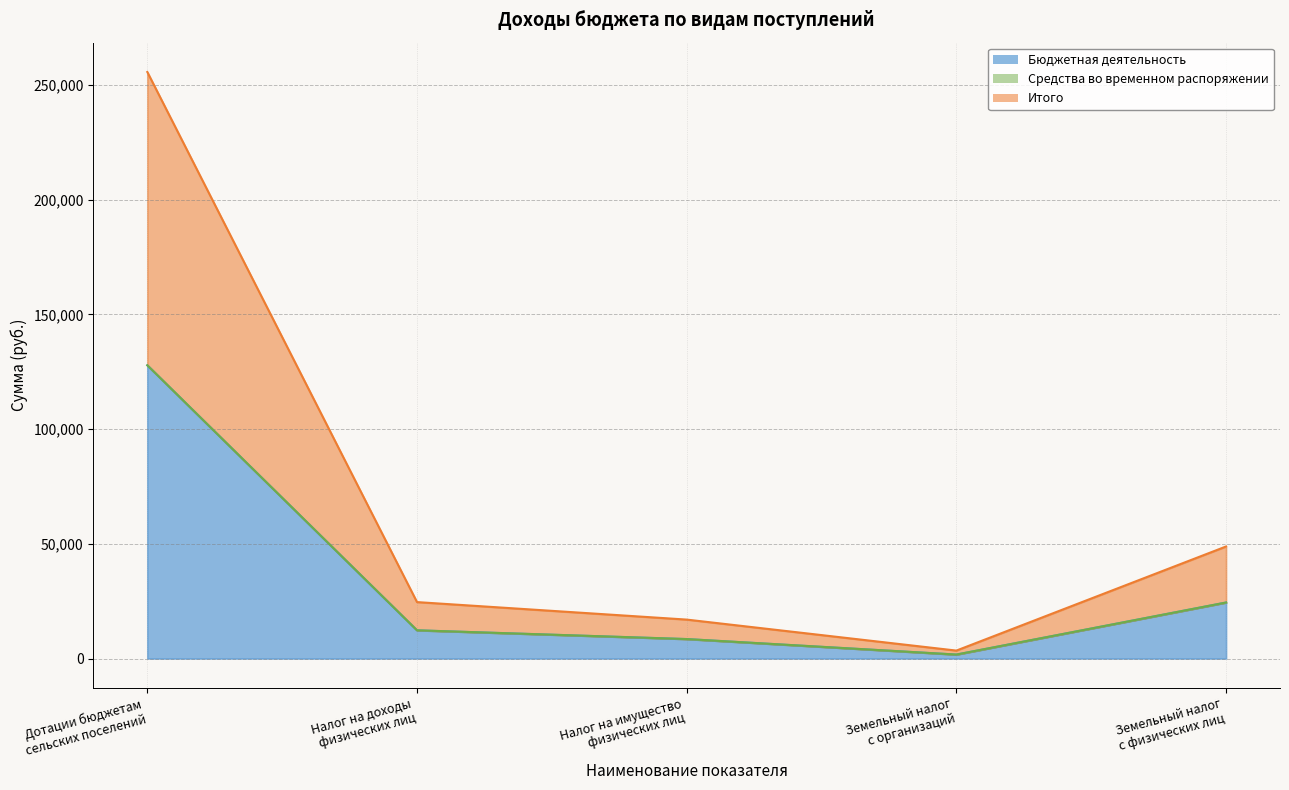

Between Налог на имущество
физических лиц and Земельный налог
с физических лиц, which series saw the biggest shift?

Бюджетная деятельность